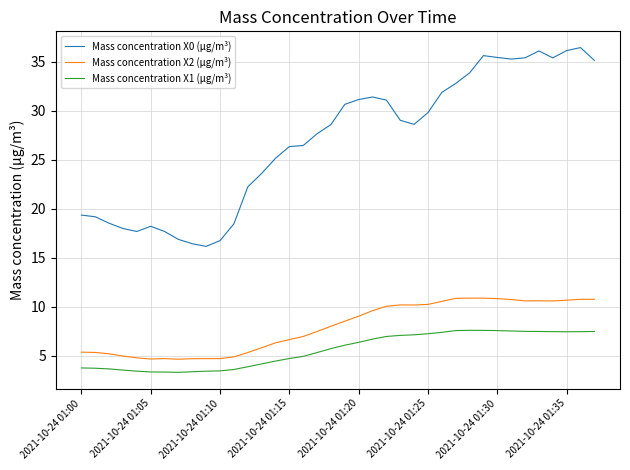

Count the number of data series in this chart.

3